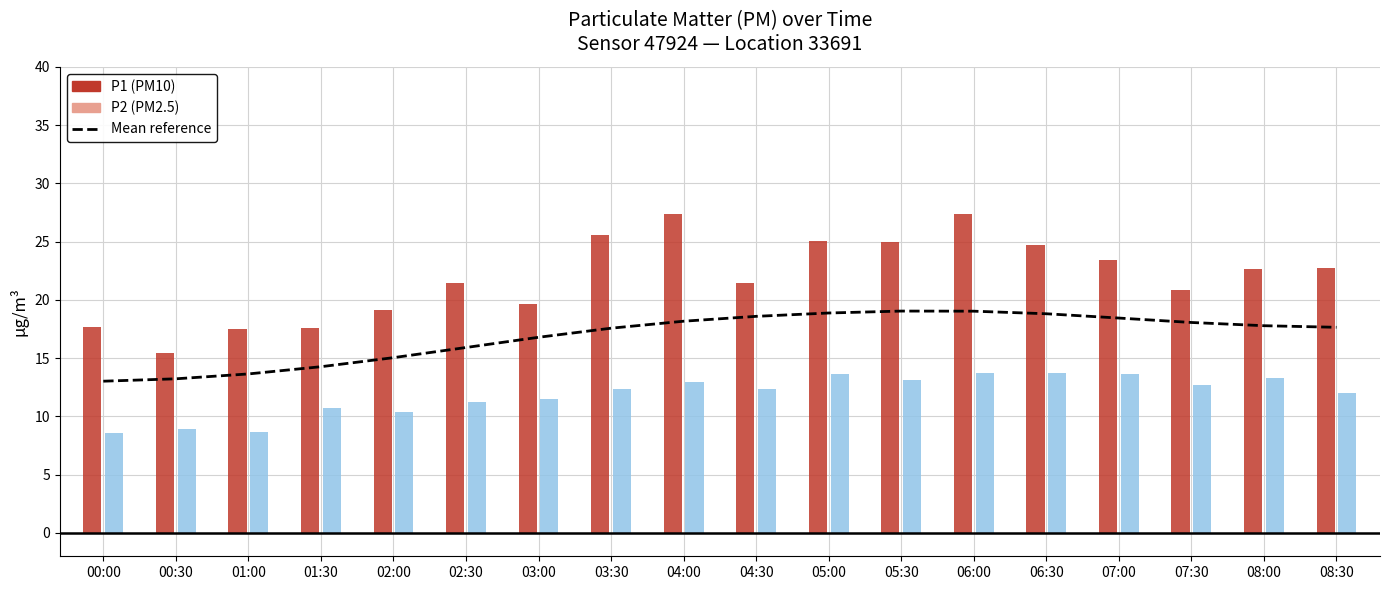

Which category has the lowest value across all series?

00:00